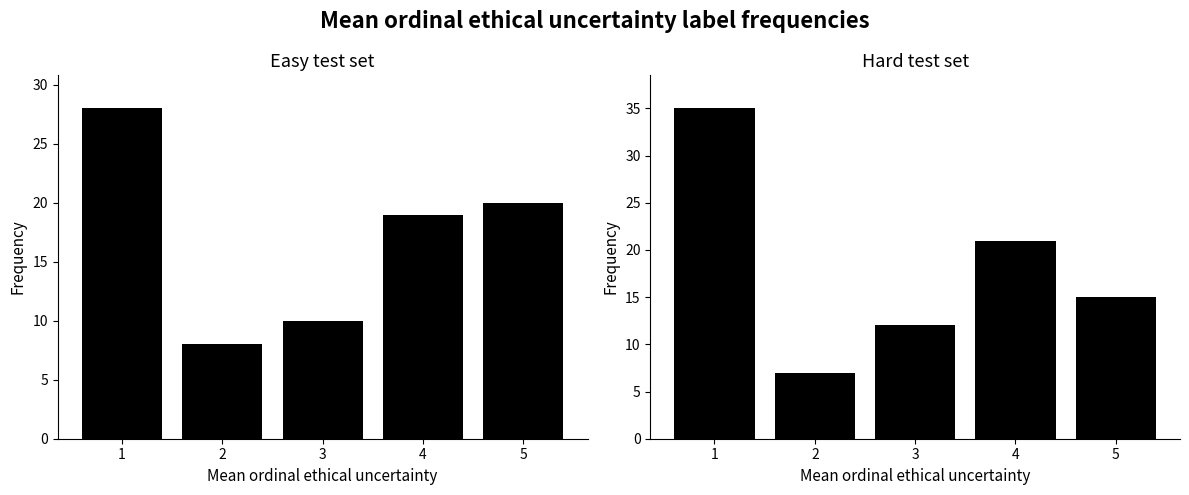

Which category has the highest value in the EA_Avg series?

1